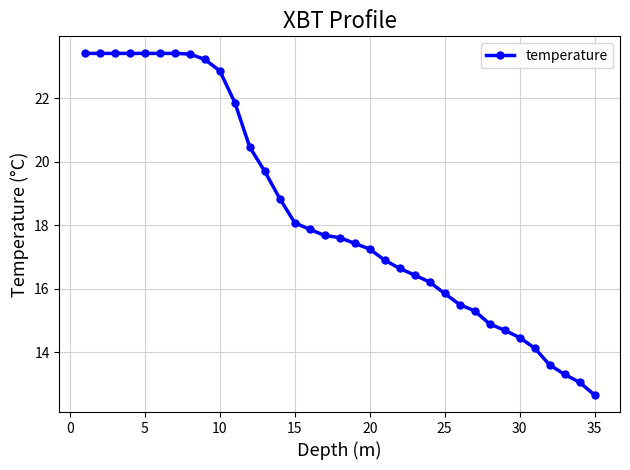

How many lines are shown in the chart?

1